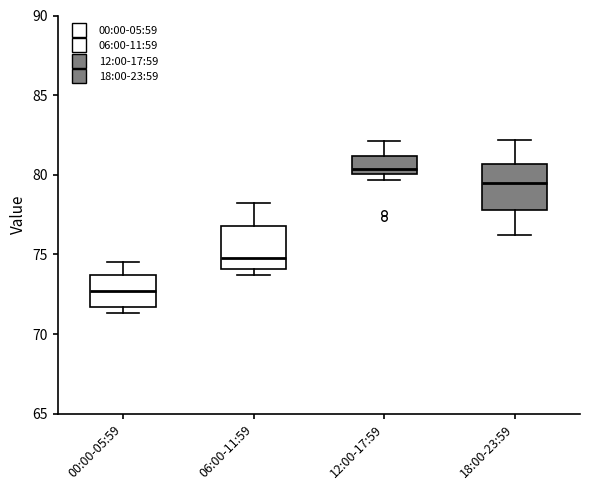

Reading left to right, read every box against the y-axis: the position of its median line, the range the box covers, and the ends of its whiskers. The values are not printed on the chart, so give them approximately, as read against the axis.

00:00-05:59: median 72.5, box 71.5 to 73.5, whiskers 71.5 (just below the box's lower edge) to 74.5
06:00-11:59: median 75.0, box 74.0 to 77.0, whiskers 73.5 to 78.0
12:00-17:59: median 80.5, box 80.0 to 81.0, whiskers 79.5 to 82.0
18:00-23:59: median 79.5, box 78.0 to 80.5, whiskers 76.0 to 82.0